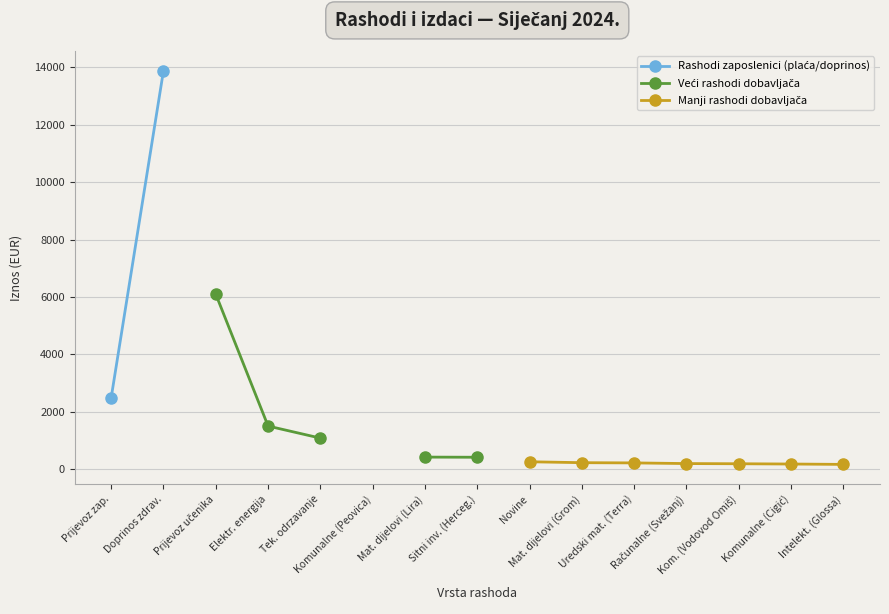

Is this an area chart (filled region under the line)?

No